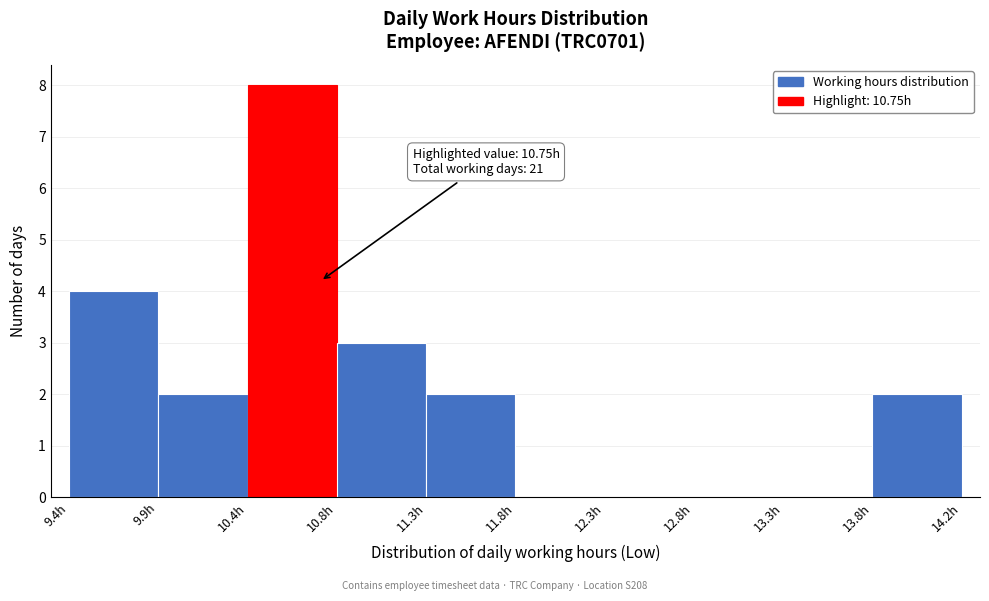

Which range on the x-axis has the tallest bar?

10.35 to 10.85